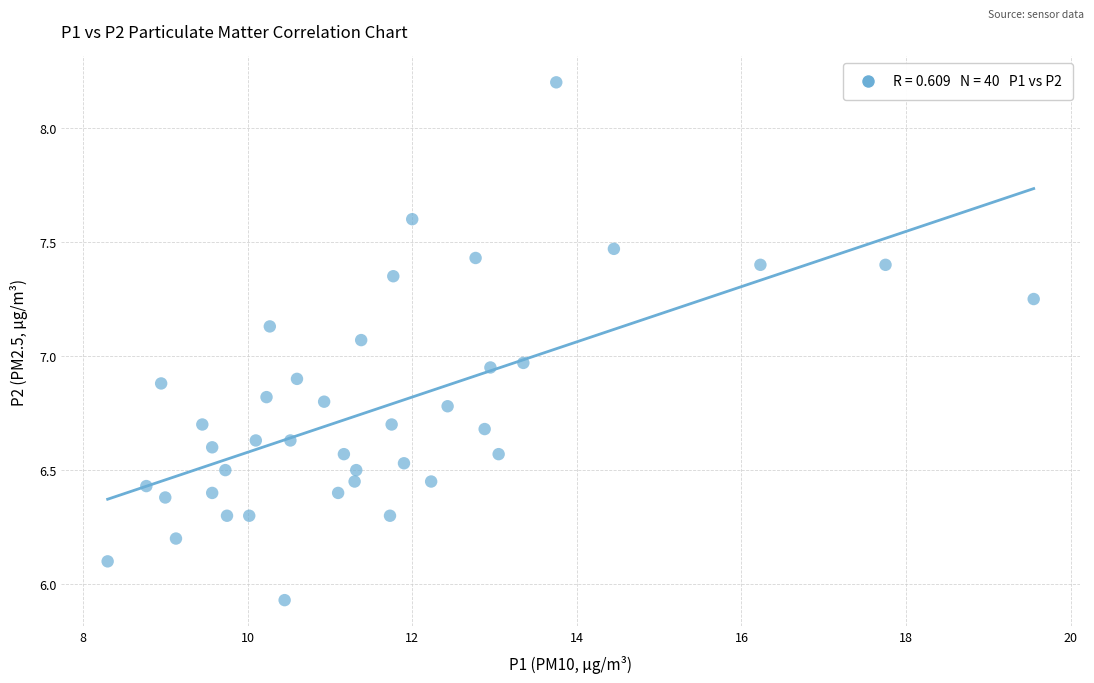

What is the range of X values (max minus min)?

11.2